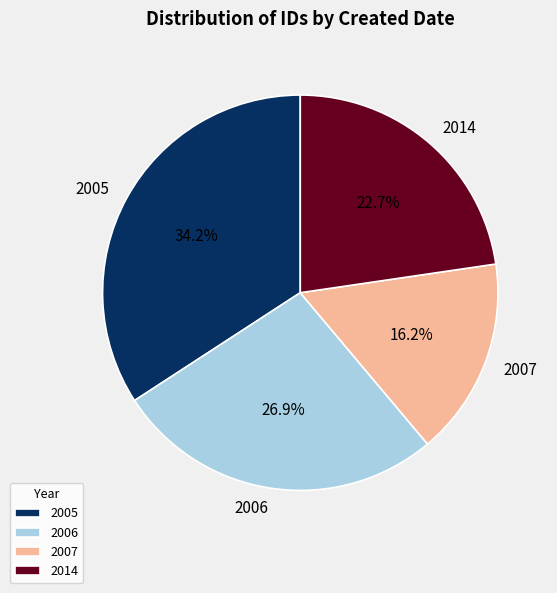

To the nearest percent, what is the average slice percentage?

25%